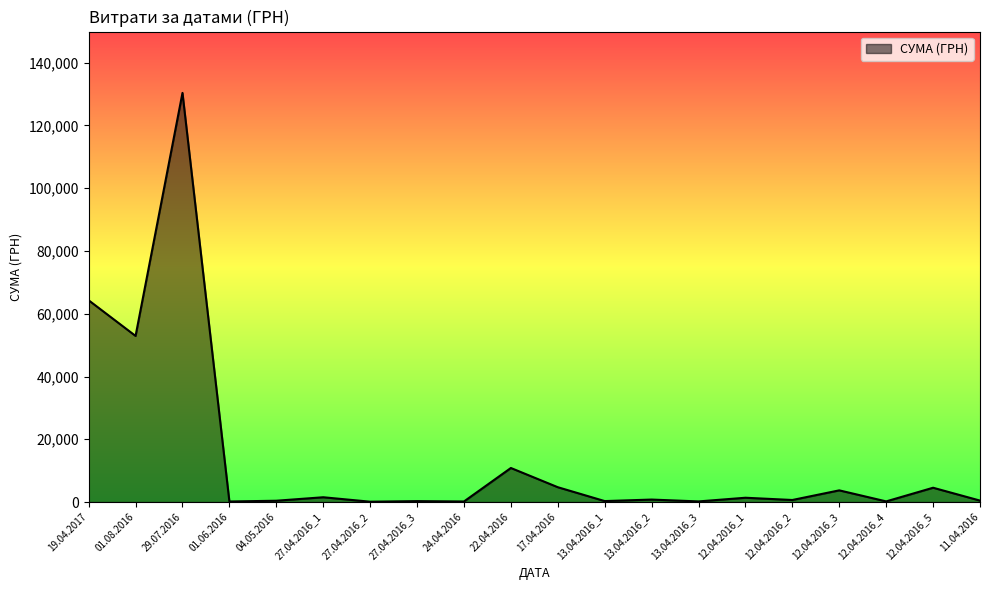

What is the maximum value shown in the chart?

130379.7